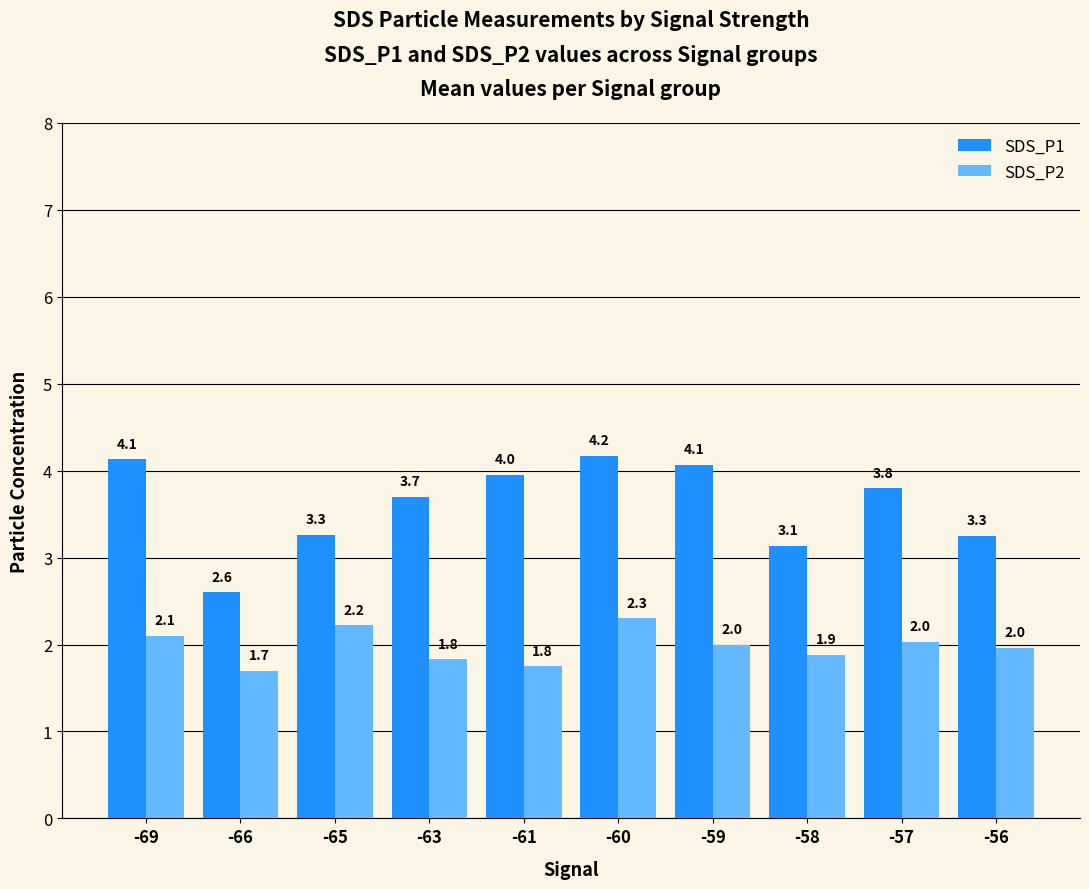

What value does the SDS_P1 series have at -56?

3.3